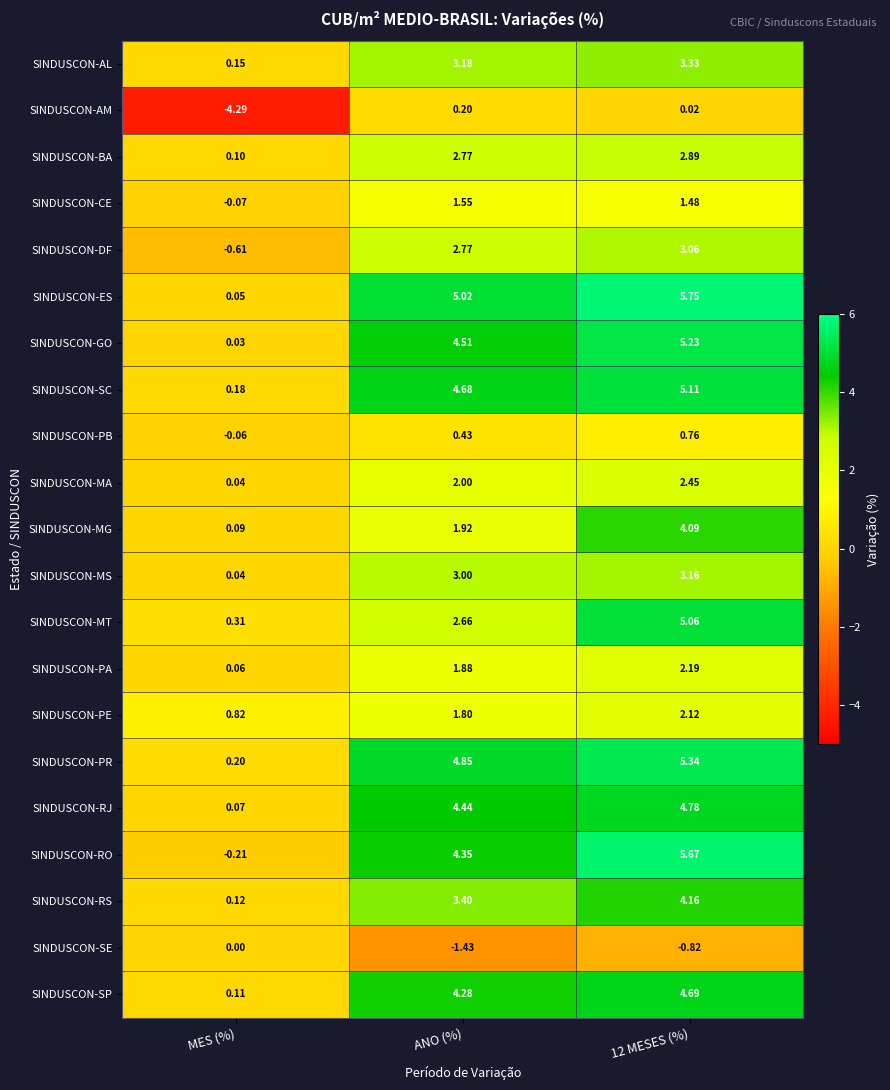

Where is SINDUSCON-PA nearest to the value 1?

ANO (%)